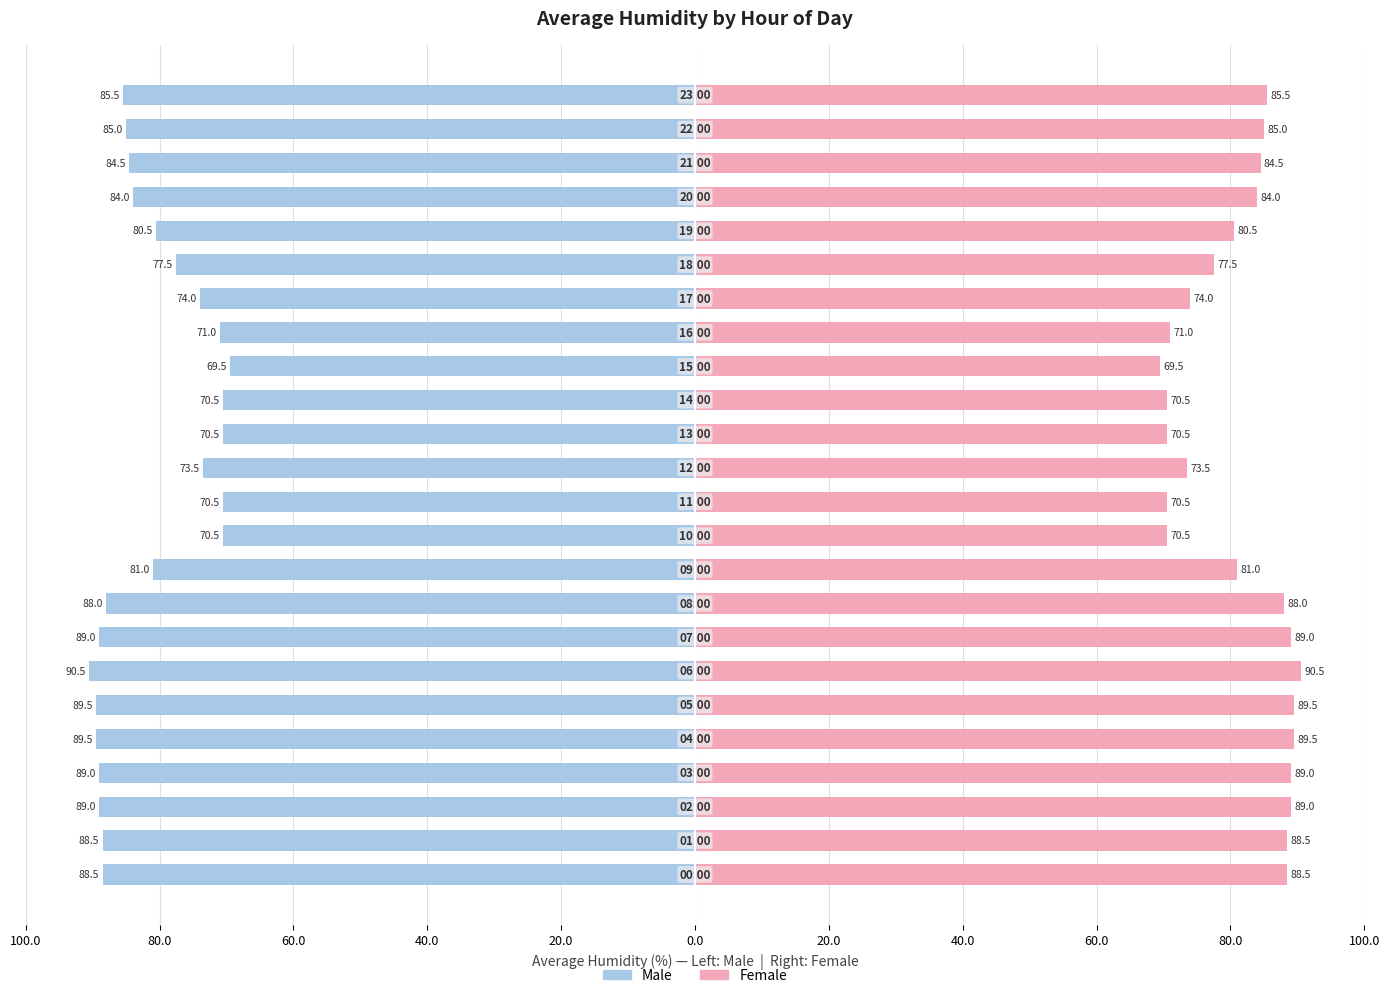

How many values in the Female series are below 84?

11